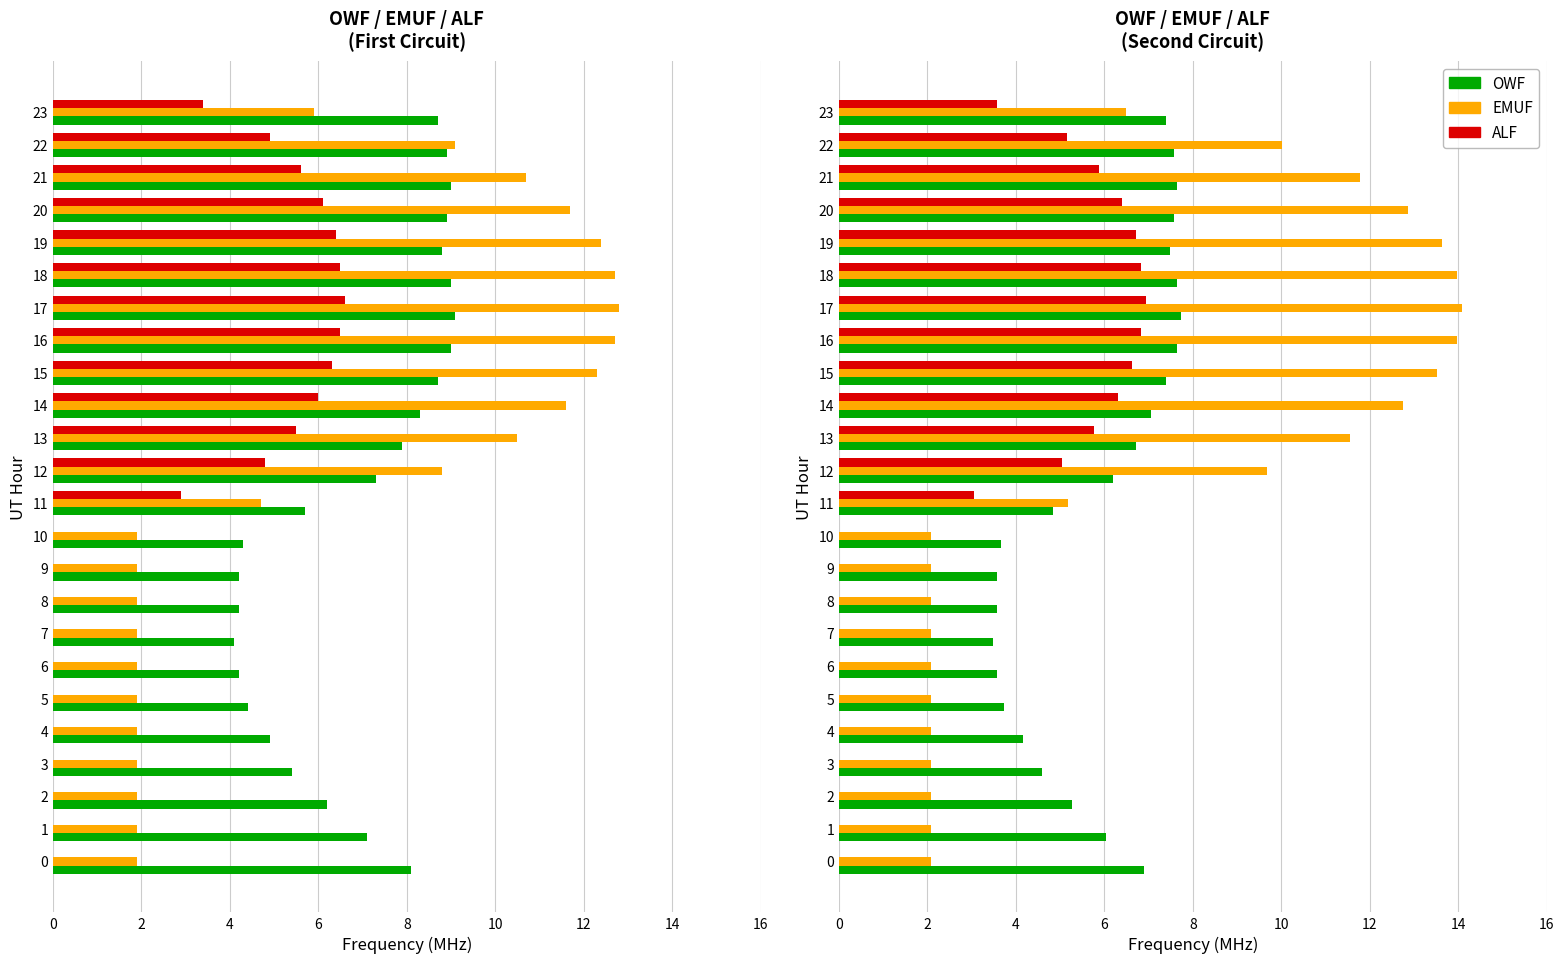

What is the total value across all series at 19?

27.8